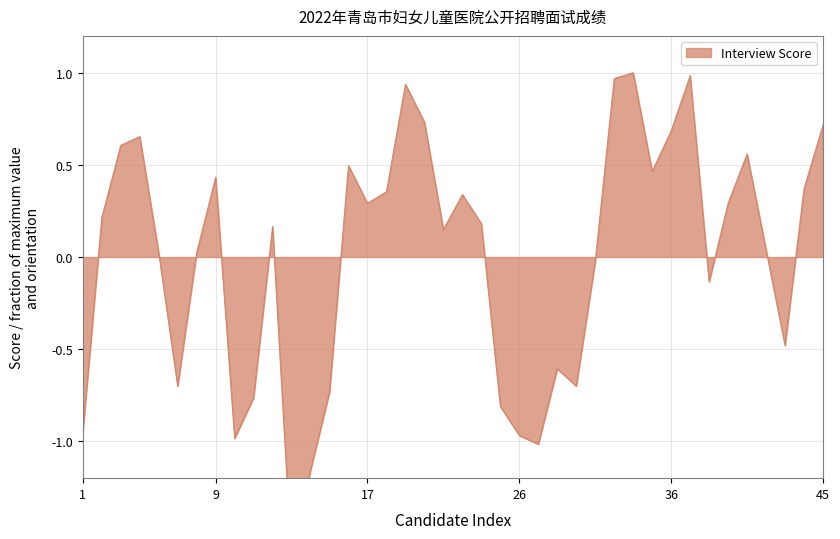

Does the chart have visible grid lines?

Yes